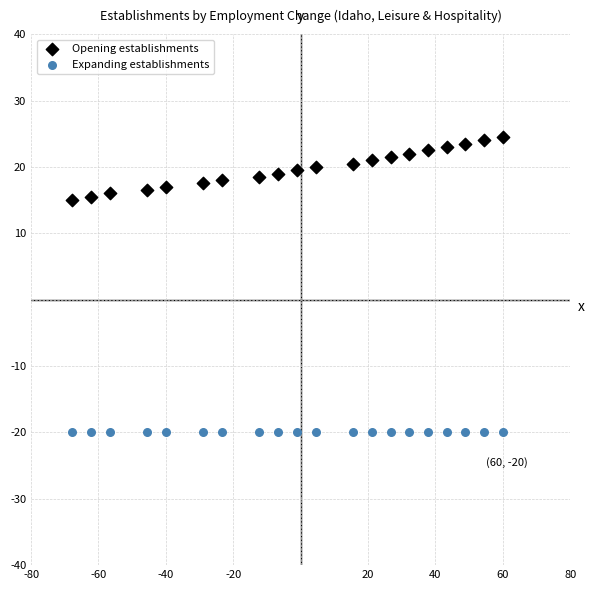

Which series reaches the maximum Y coordinate?

Opening establishments